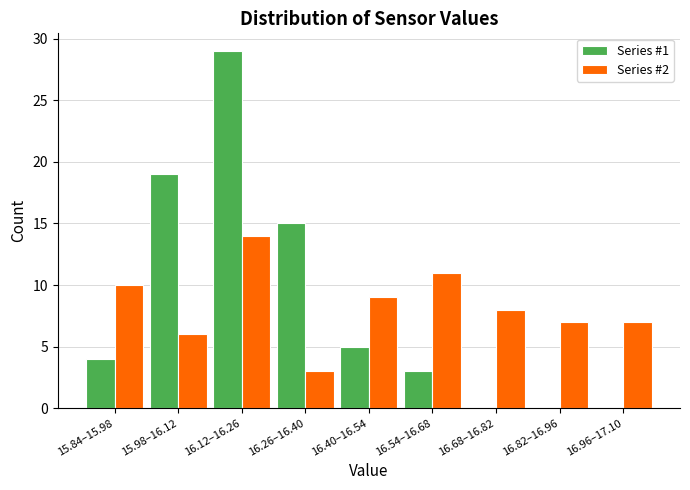

Reading left to right, extract all data points from this chart.

Series #1: 15.84–15.98=4	15.98–16.12=19	16.12–16.26=29	16.26–16.40=15	16.40–16.54=5	16.54–16.68=3	16.68–16.82=0	16.82–16.96=0	16.96–17.10=0
Series #2: 15.84–15.98=10	15.98–16.12=6	16.12–16.26=14	16.26–16.40=3	16.40–16.54=9	16.54–16.68=11	16.68–16.82=8	16.82–16.96=7	16.96–17.10=7